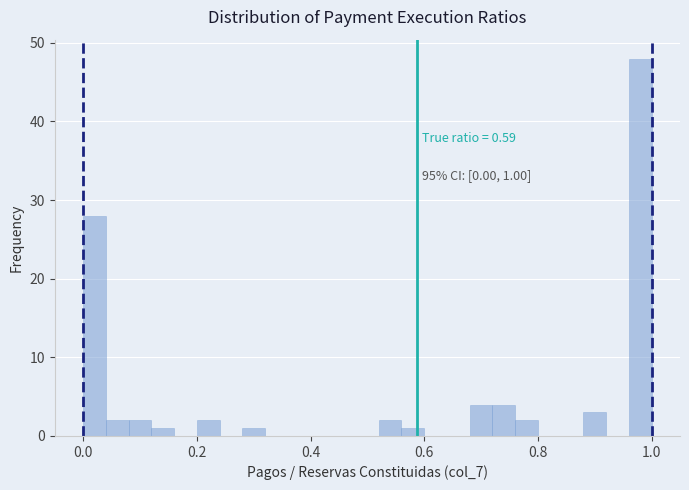

Around what value on the x-axis is the tallest bar? Give the approximate position of its centre, as read against the axis.

0.98